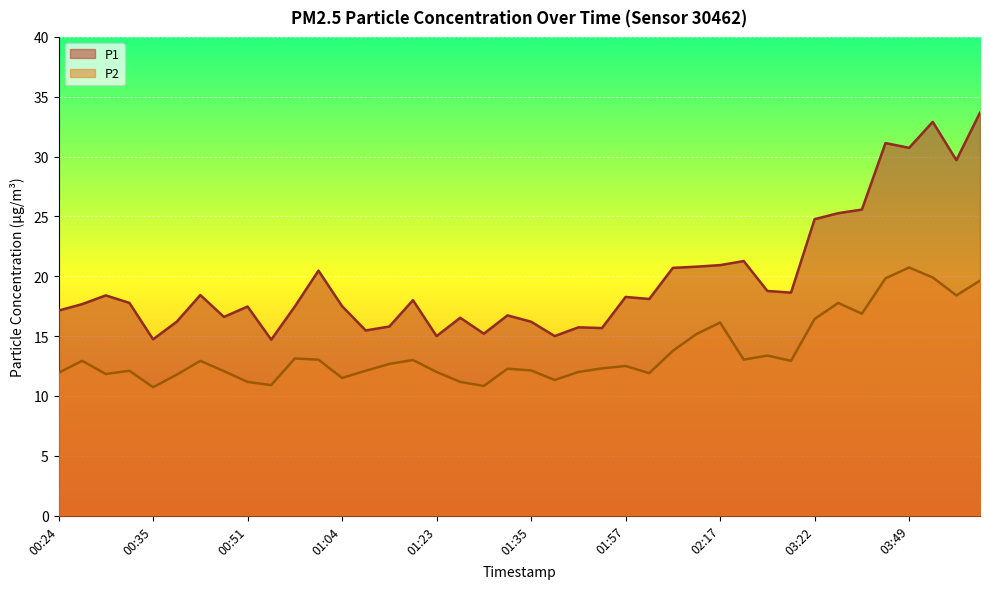

How many series are shown in this chart?

2